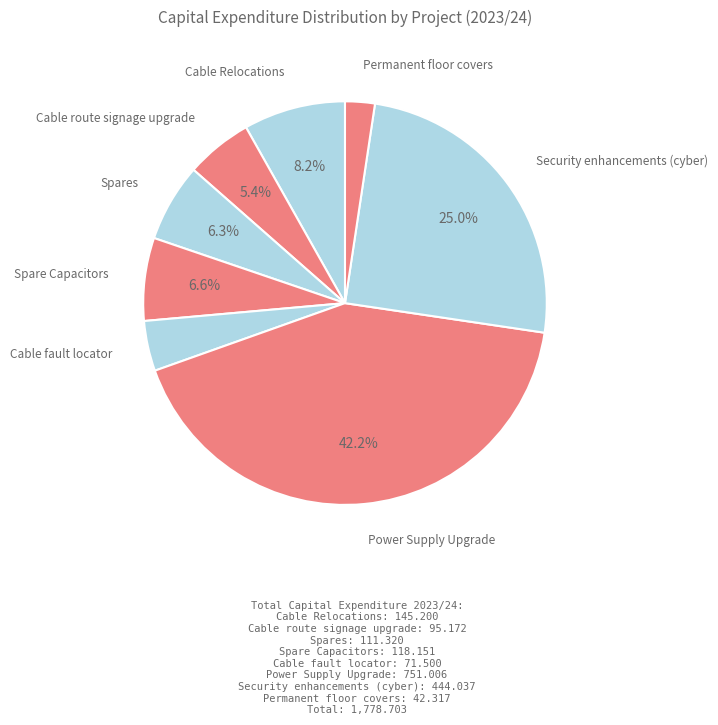

How many segments does this pie chart have?

8